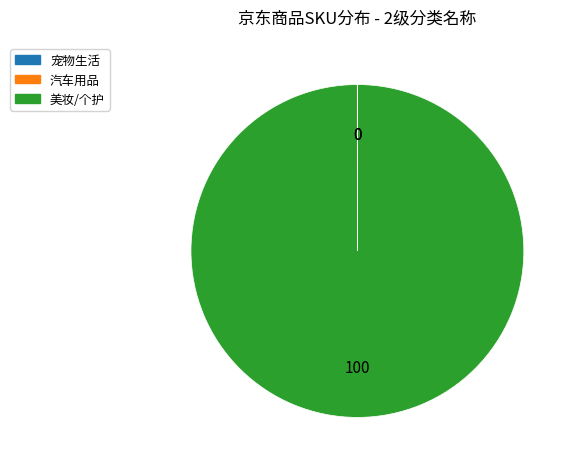

Is there a majority slice in this chart?

Yes